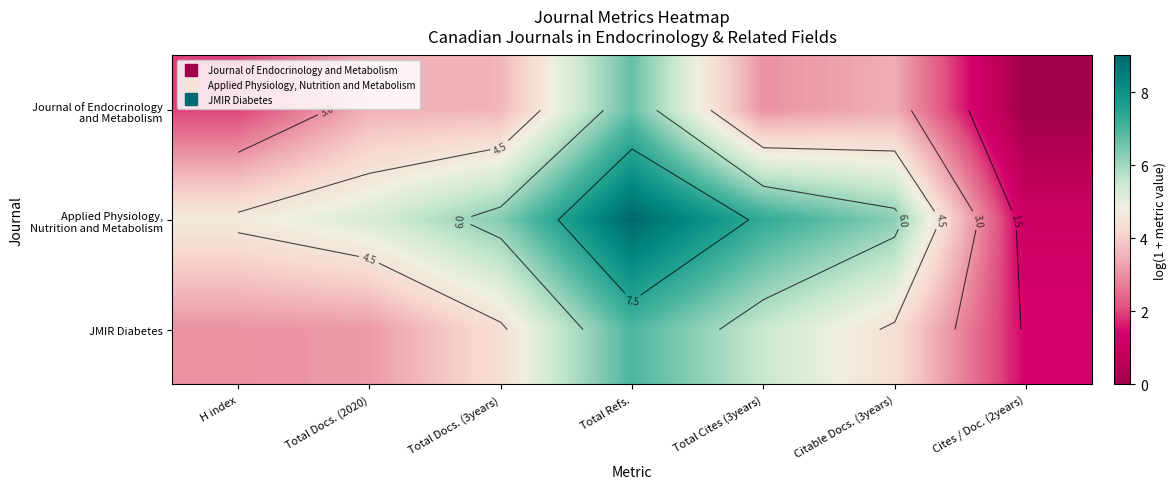

What is the average value of the Applied Physiology, Nutrition and Metabolism series?

5.7